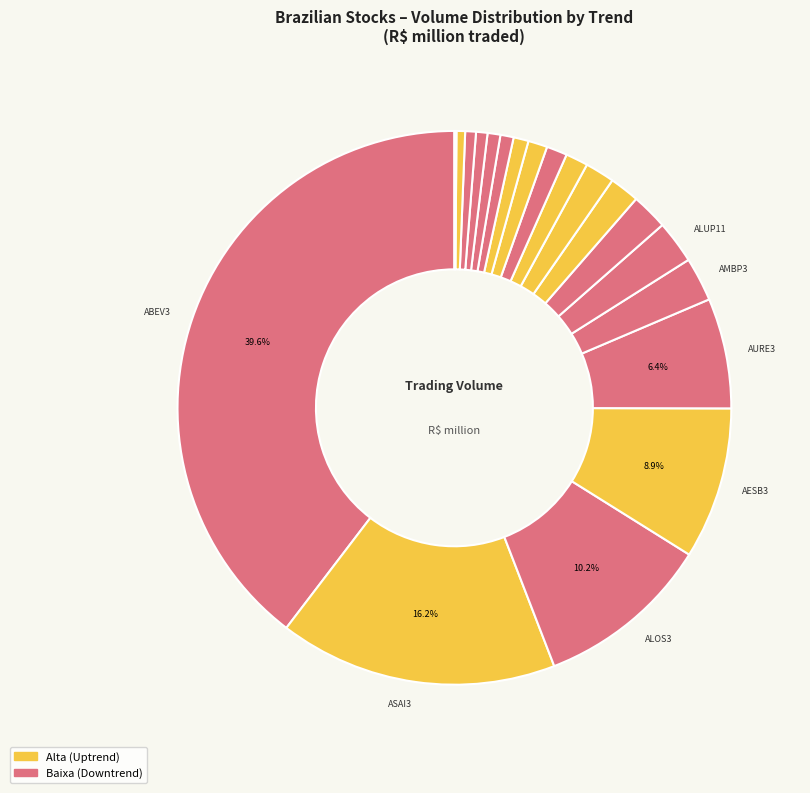

How many segments does this pie chart have?

20